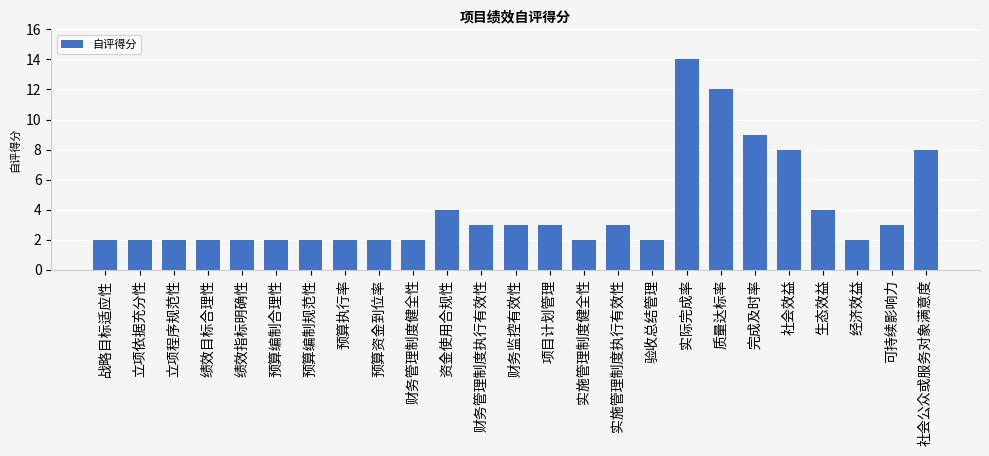

The chart shows a value of 3 at 实施管理制度执行有效性. True or false?

True